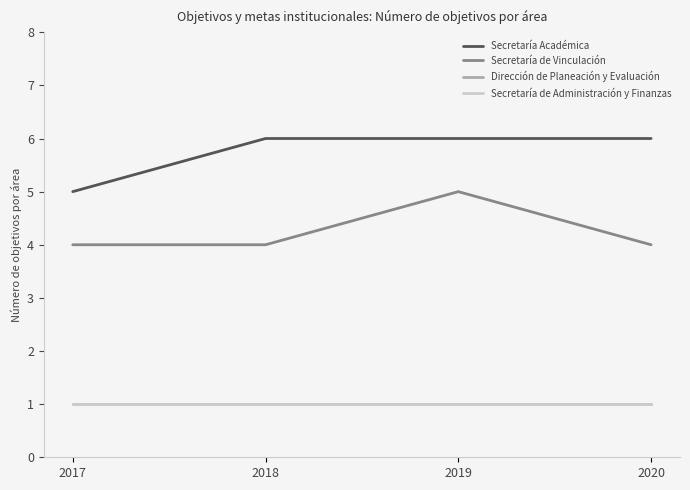

What is the difference between the highest and lowest values at 2018?

5